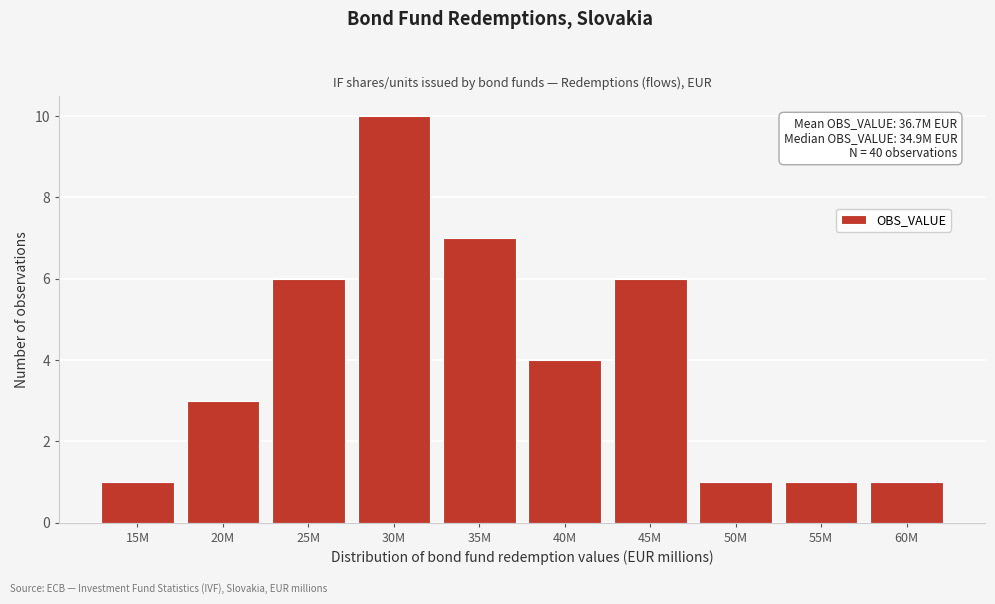

Reading left to right, what are all the values shown in this chart?

1	3	6	10	7	4	6	1	1	1